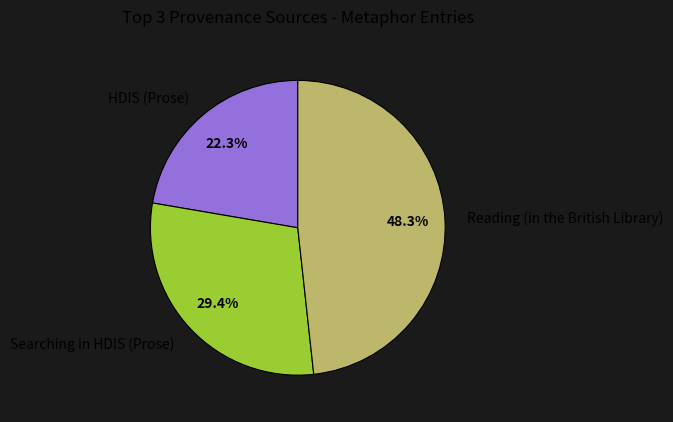

Approximately how many times larger is the value at Reading (in the British Library) compared to Searching in HDIS (Prose)?

1.6